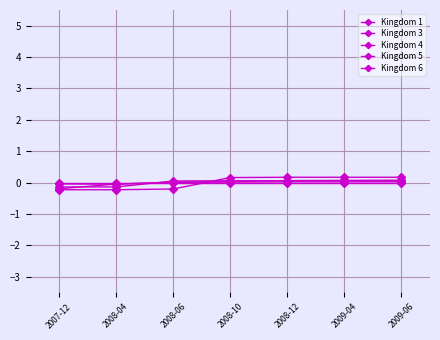

Does the chart have visible grid lines?

Yes